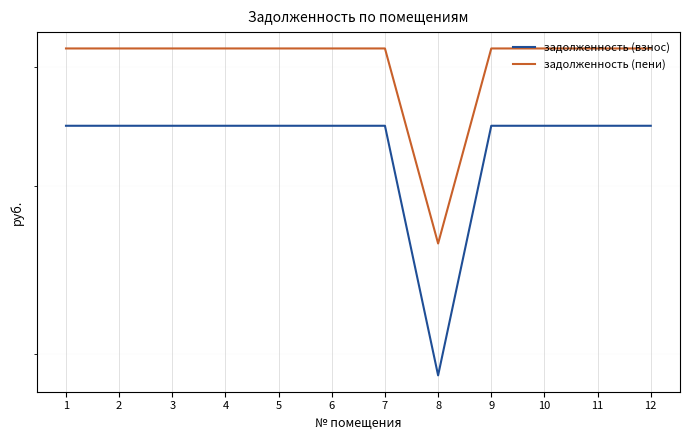

True or false: задолженность (пени) and задолженность (взнос) cross at least once.

False